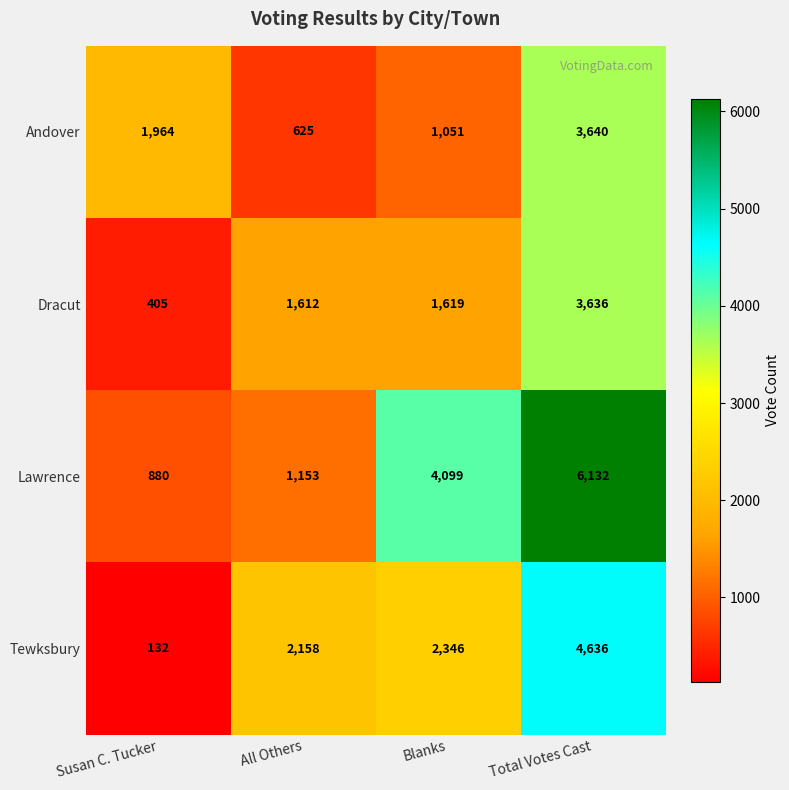

Reading right to left, list all the values displayed in this chart.

Andover: Total Votes Cast=3640	Blanks=1051	All Others=625	Susan C. Tucker=1964
Dracut: Total Votes Cast=3636	Blanks=1619	All Others=1612	Susan C. Tucker=405
Lawrence: Total Votes Cast=6132	Blanks=4099	All Others=1153	Susan C. Tucker=880
Tewksbury: Total Votes Cast=4636	Blanks=2346	All Others=2158	Susan C. Tucker=132